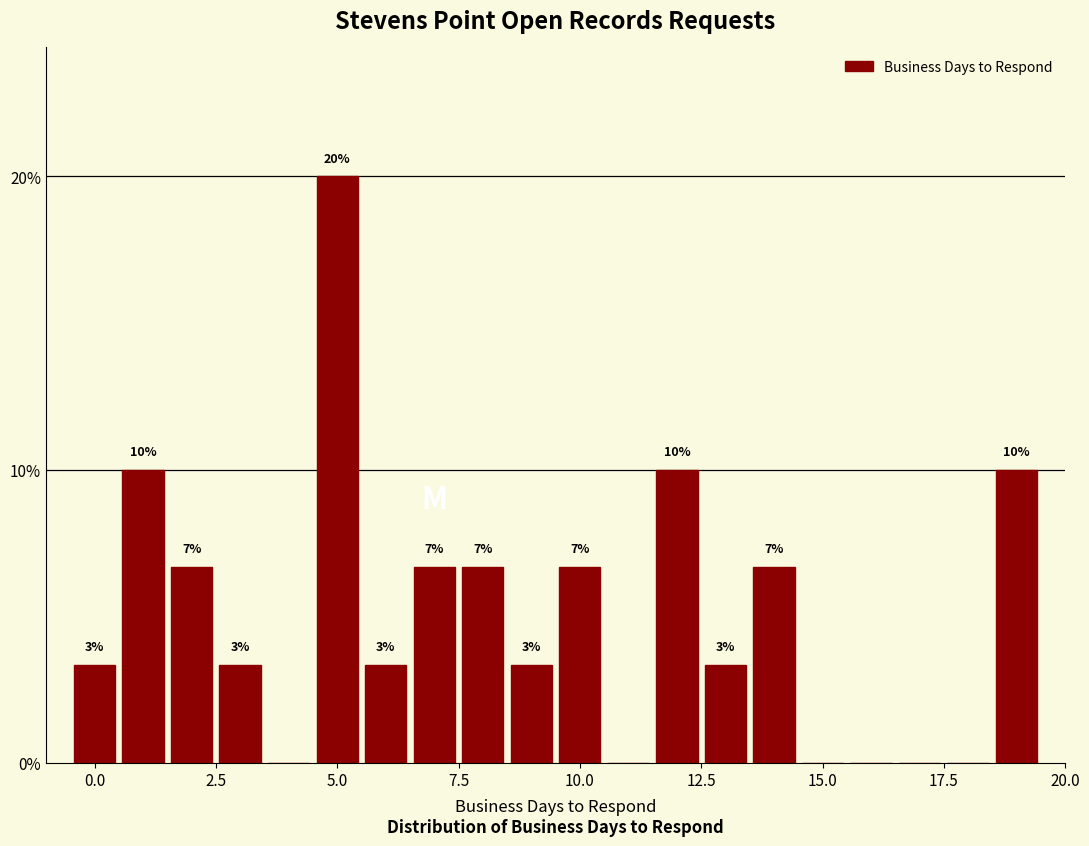

Read against the x-axis, roughly where is the centre of the tallest bar?

5.0